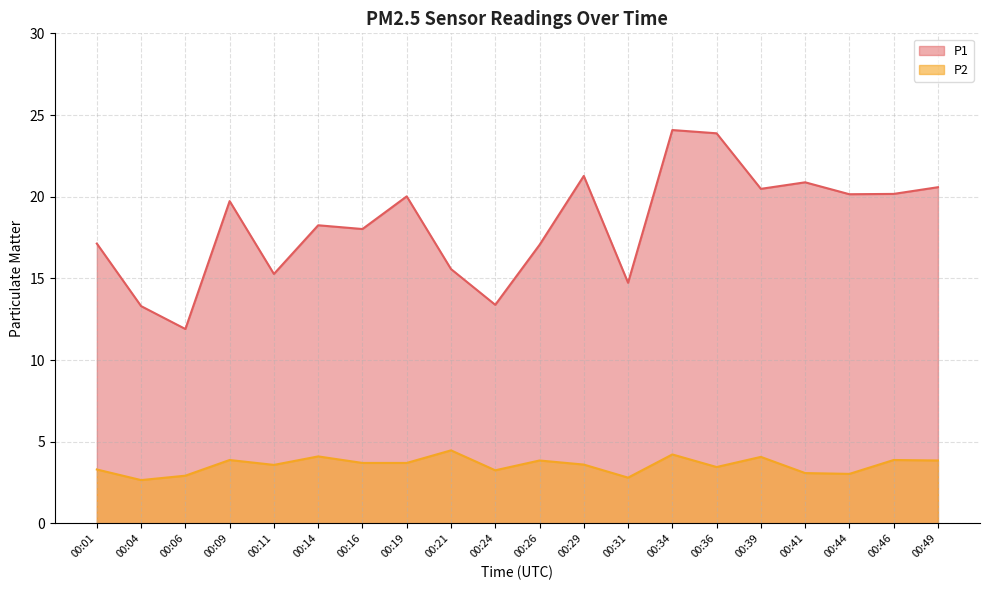

Which series changed the most between 00:16 and 00:26?

P1